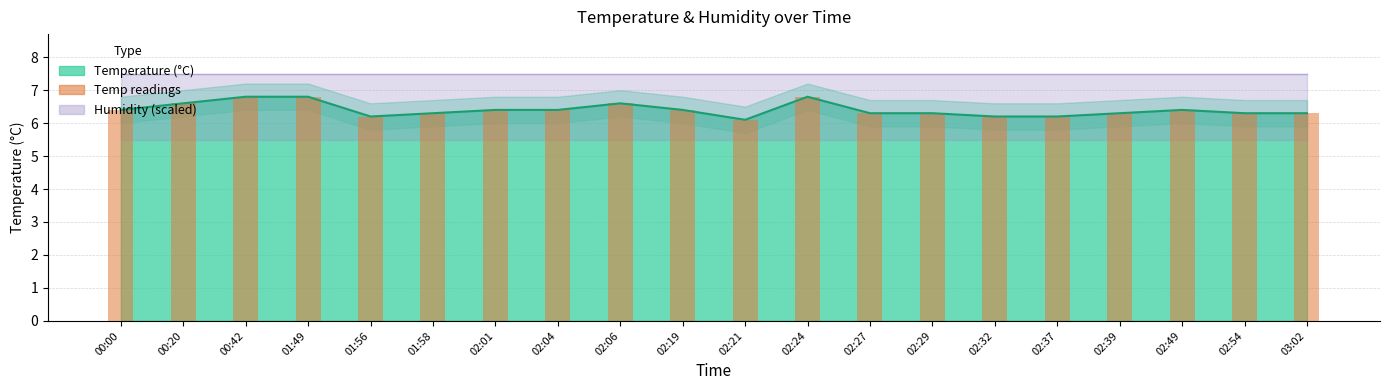

Reading right to left, extract all data points from this chart.

6.3	6.3	6.4	6.3	6.2	6.2	6.3	6.3	6.8	6.1	6.4	6.6	6.4	6.4	6.3	6.2	6.8	6.8	6.6	6.4